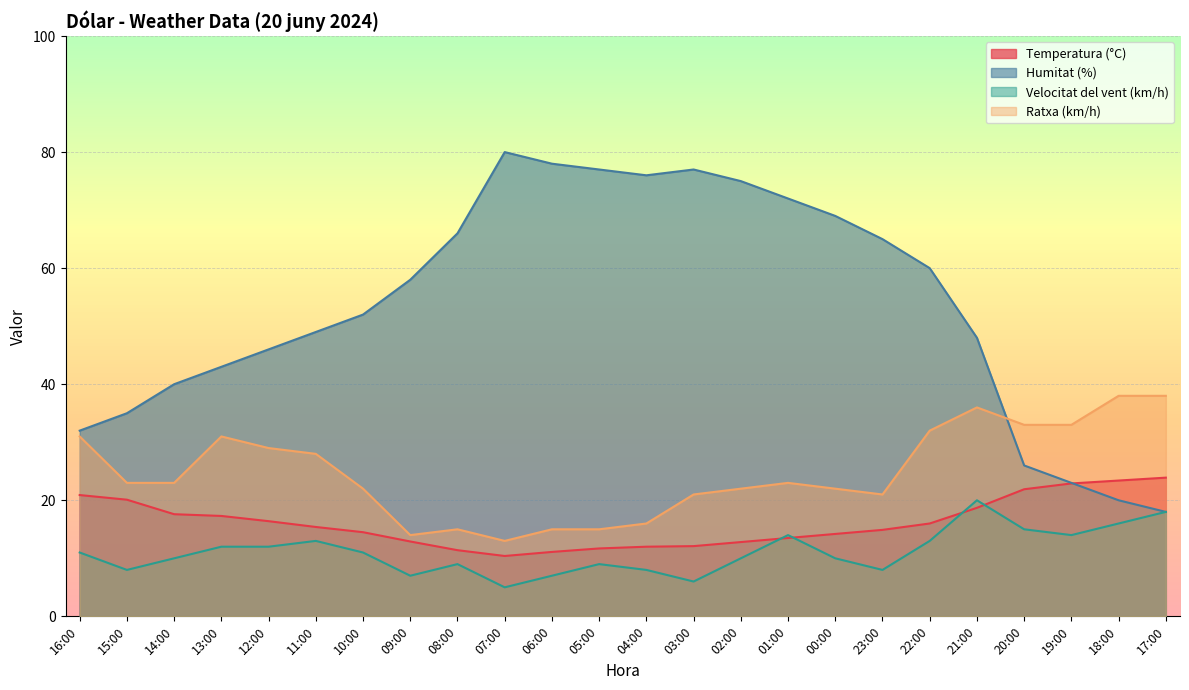

Where is the first local maximum for Ratxa (km/h)?

13:00